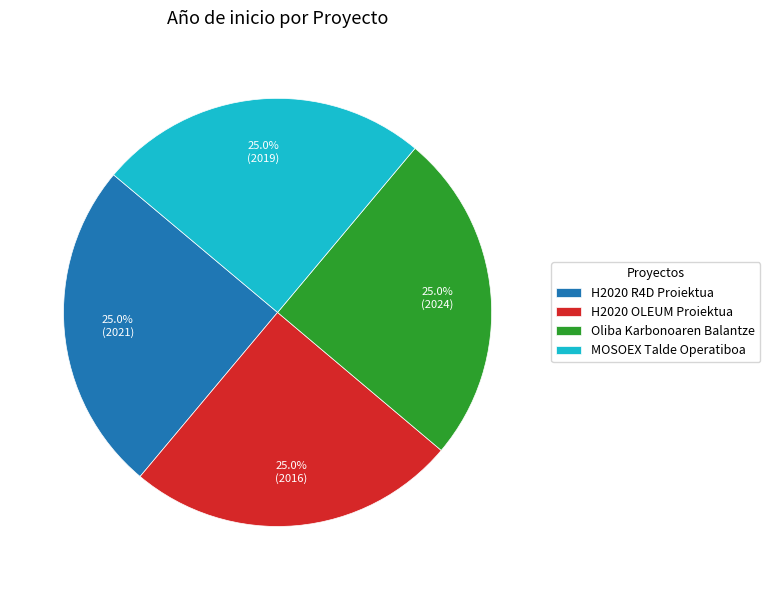

What is the ratio of the value at H2020 OLEUM Proiektua to the value at MOSOEX Talde Operatiboa?

1.0